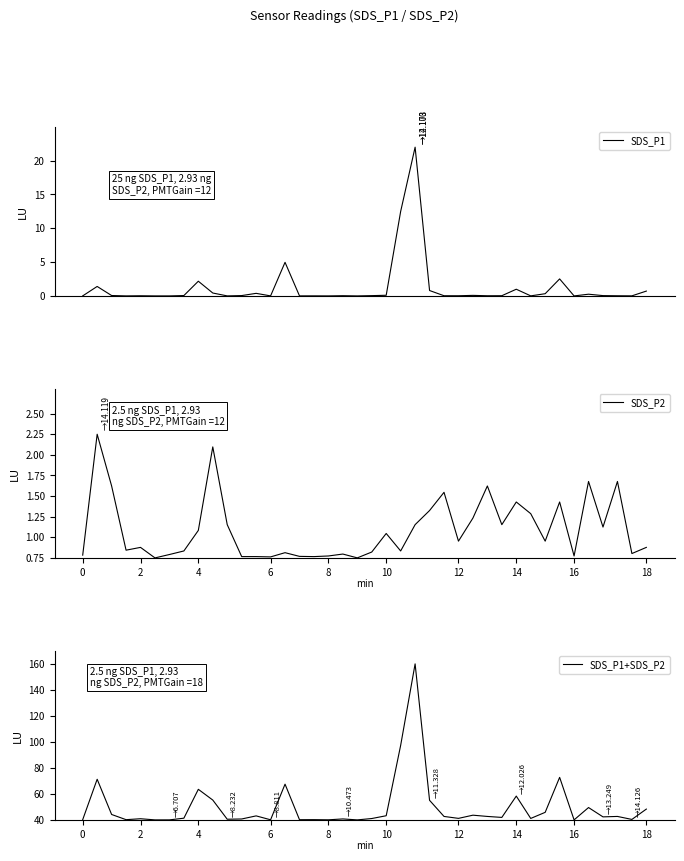

List the series in order of their peak value, highest first.

SDS_P1+SDS_P2, SDS_P1, SDS_P2